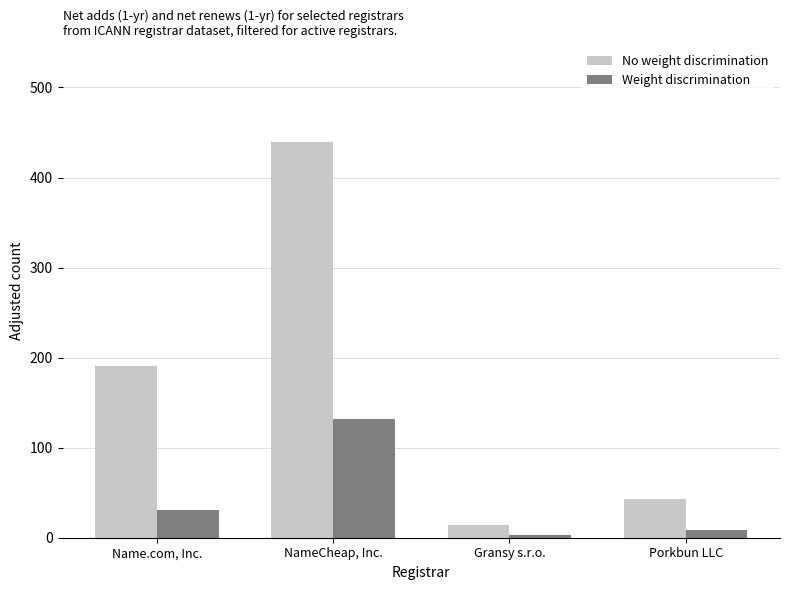

What is the total value across all series at Name.com, Inc.?

222